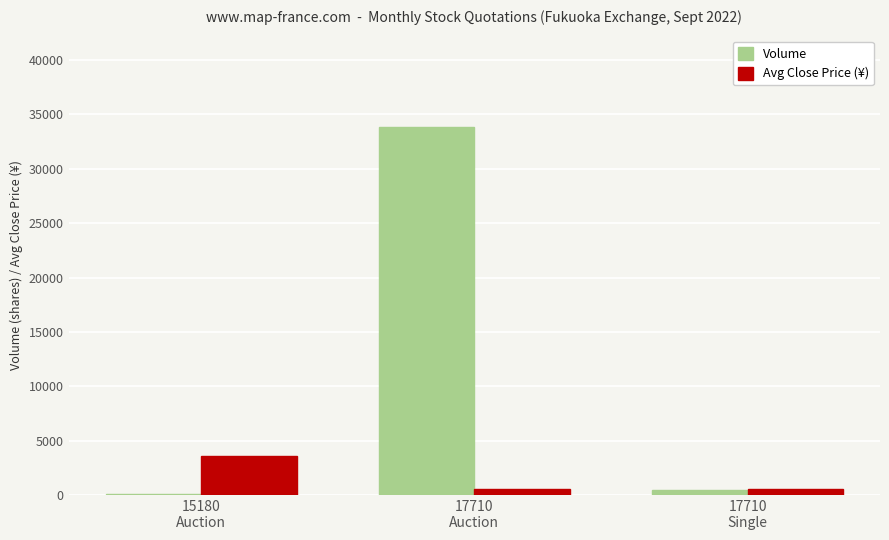

What is the highest value of the Volume series?

33800.0